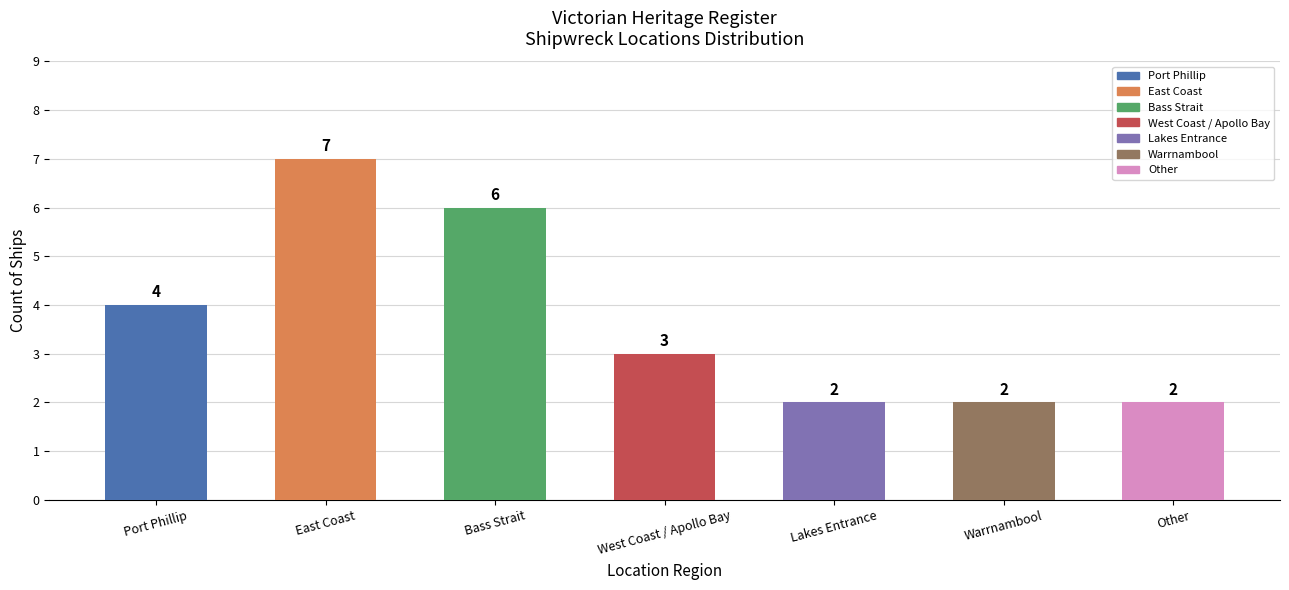

Which label corresponds to the largest value in the chart?

East Coast